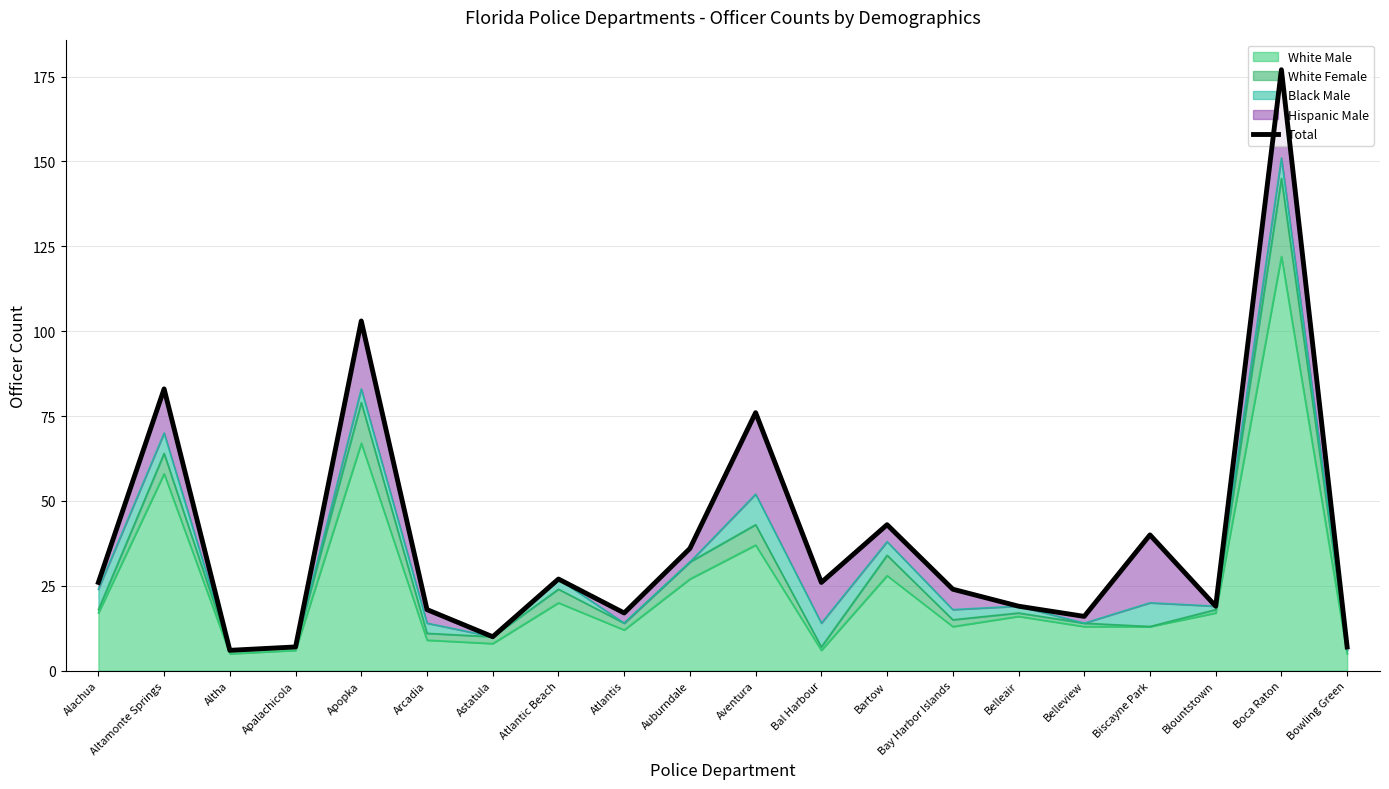

List the labels in order of value, largest first.

Boca Raton, Apopka, Altamonte Springs, Aventura, Bartow, Biscayne Park, Auburndale, Atlantic Beach, Alachua, Bal Harbour, Bay Harbor Islands, Belleair, Blountstown, Arcadia, Atlantis, Belleview, Astatula, Apalachicola, Bowling Green, Altha